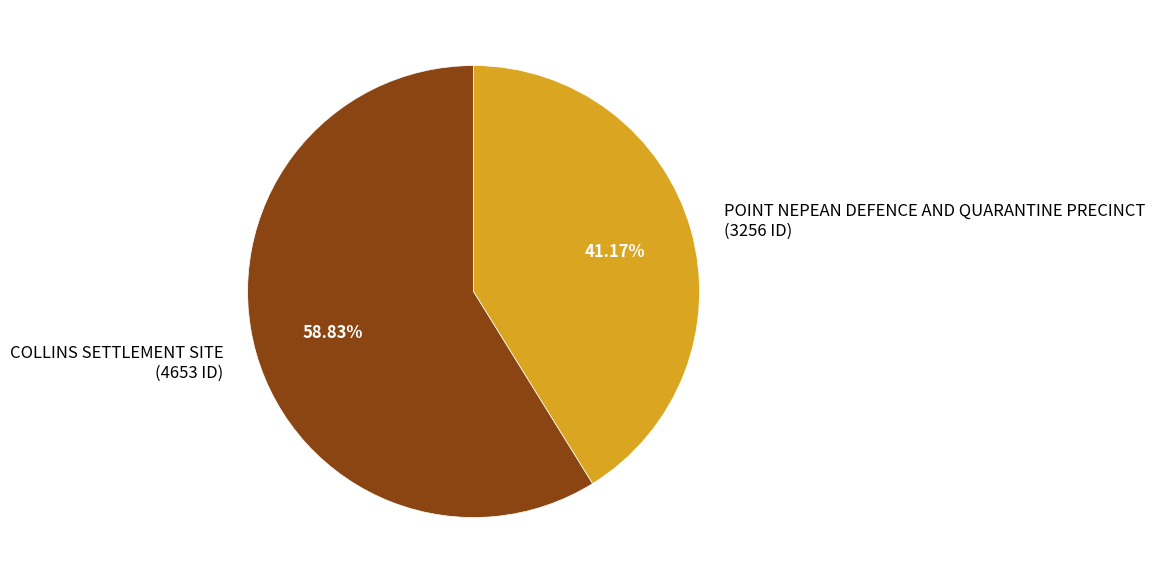

Between COLLINS SETTLEMENT SITE and POINT NEPEAN DEFENCE AND QUARANTINE PRECINCT, which is larger?

COLLINS SETTLEMENT SITE